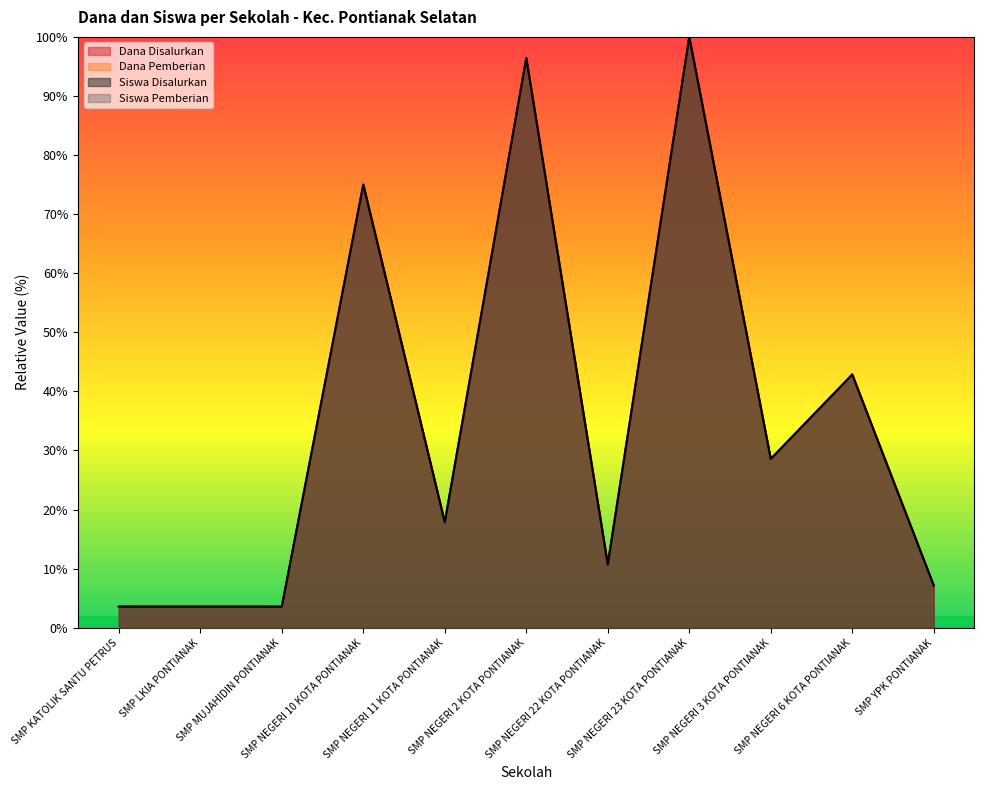

What is the value of the Dana Pemberian point at the 2nd from the left?

3.6